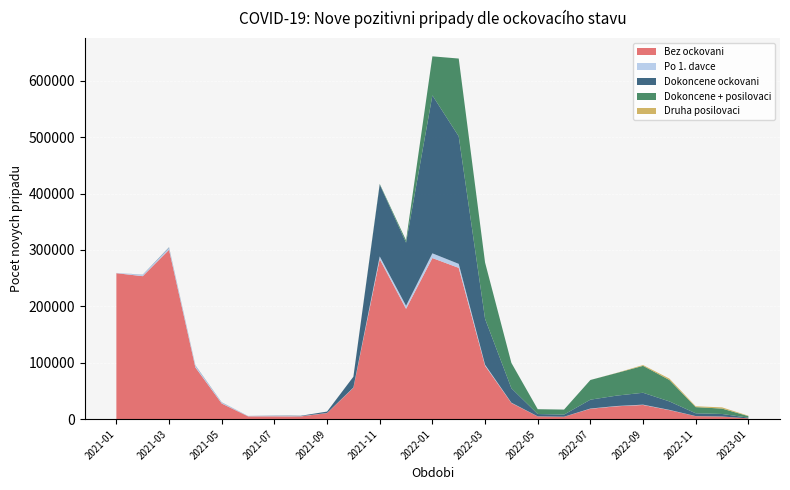

Reading left to right, what are all the values shown in this chart?

Bez ockovani: 258754	253489	300329	91721	27681	4911	4947	4773	10678	55486	283669	195518	285631	268228	94702	28567	4801	4196	18328	22754	25053	15963	5244	4528	1276
Po 1. davce: 546	2395	3498	2944	1640	561	985	449	178	503	4876	5455	8345	7098	1797	541	107	89	418	510	590	417	125	108	39
Dokoncene ockovani: 0	252	842	618	385	116	356	690	2489	19138	127469	111962	280146	226144	81306	25616	4074	3739	15709	18410	21077	14988	4944	4467	1264
Dokoncene + posilovaci: 0	0	0	0	0	0	0	0	0	24	1184	4054	69247	137994	100003	44936	8584	8869	34920	40115	47738	38013	10931	9565	2708
Druha posilovaci: 0	0	0	0	0	0	0	0	0	0	0	0	0	0	0	0	0	0	0	291	1424	2461	1532	2133	711